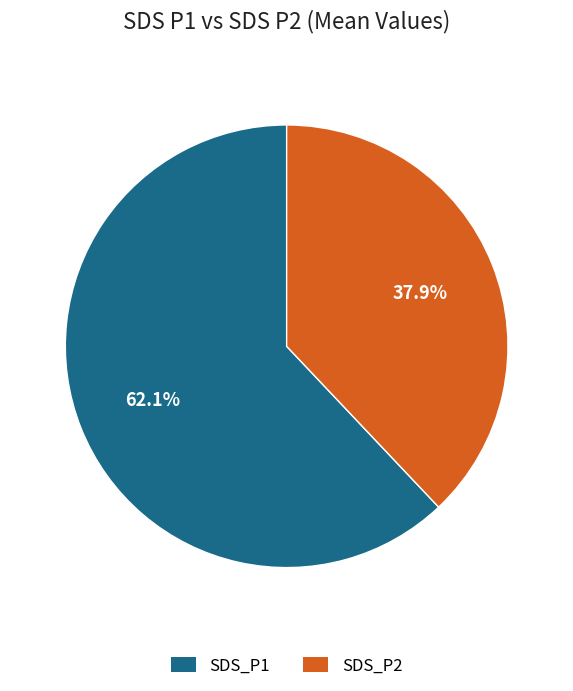

To the nearest percent, what is the average slice percentage?

50%